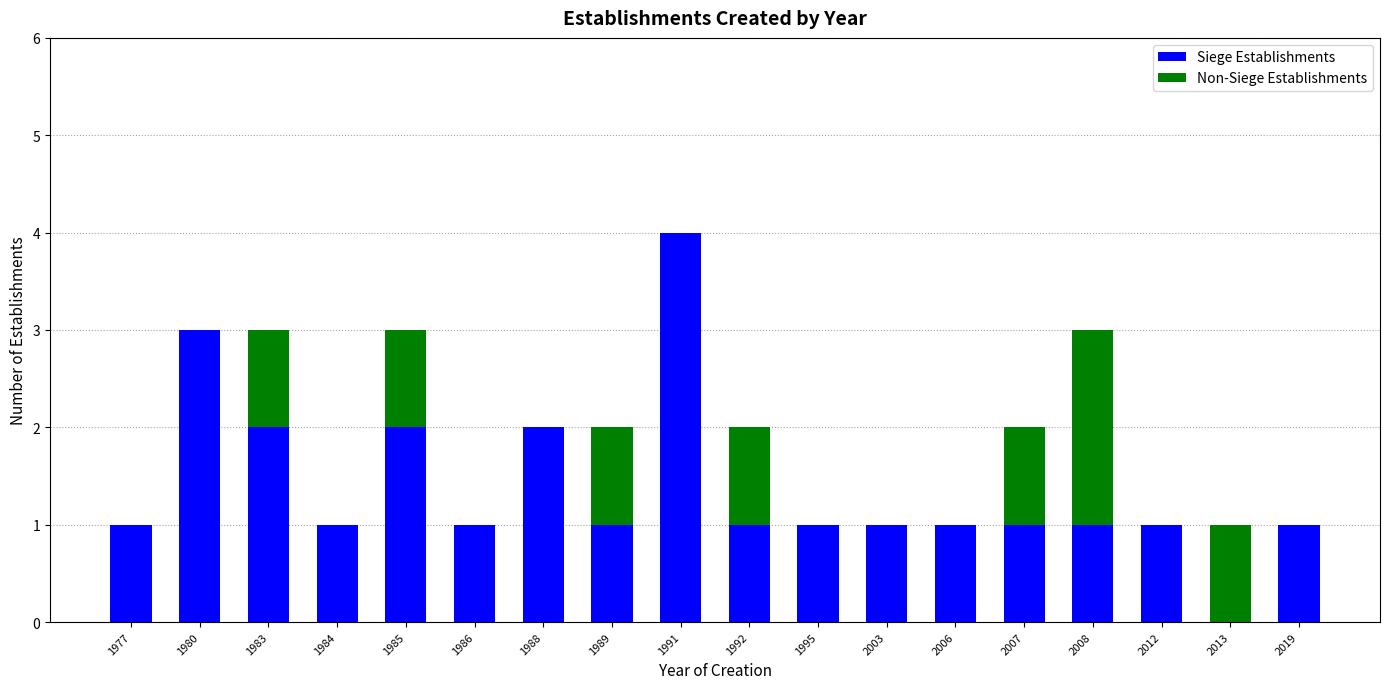

Which category has the highest value in the Siege Establishments series?

1991